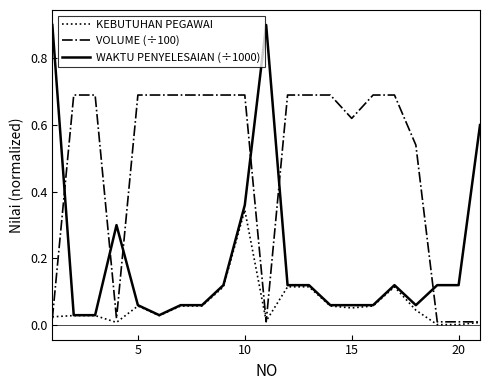

Which series has the largest total across all categories?

VOLUME (÷100)